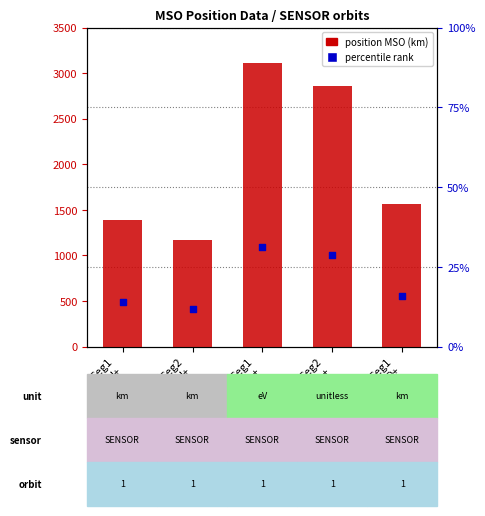

At which category is the sum across all series the highest?

Seg1
He++